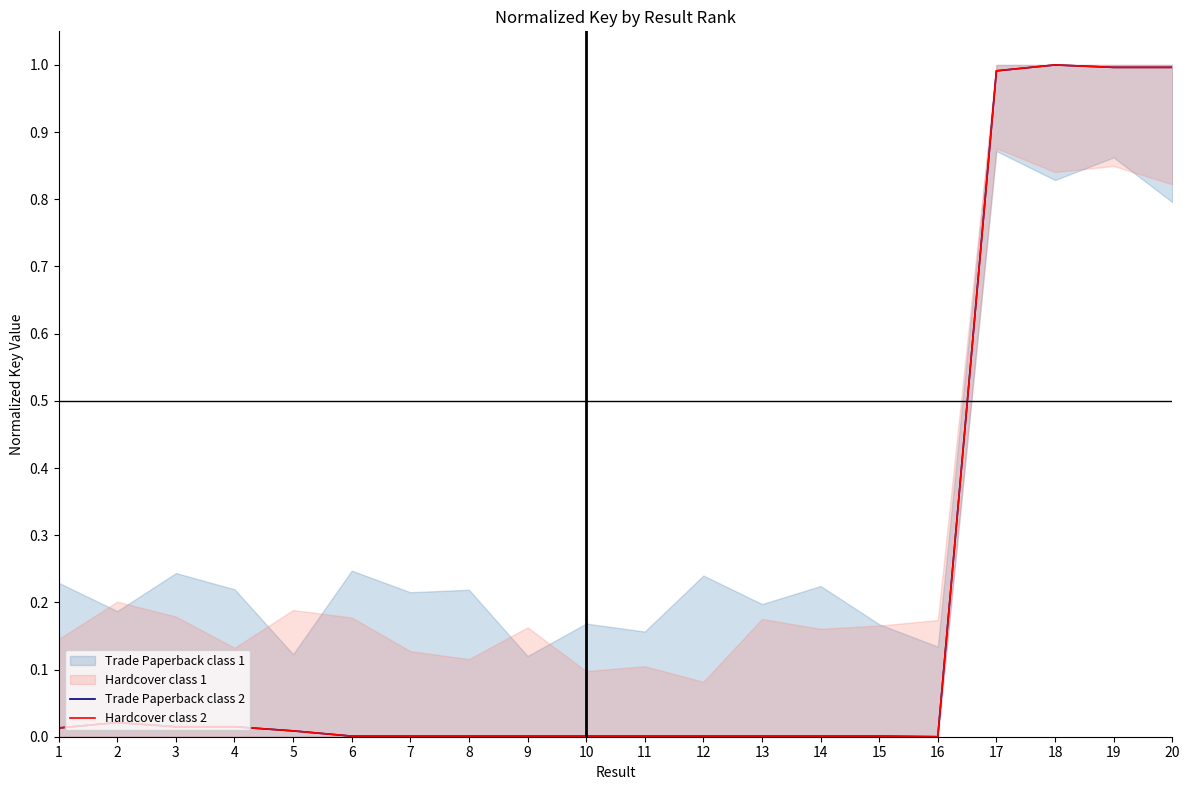

What is the average value of the Hardcover class 2 series?

0.2